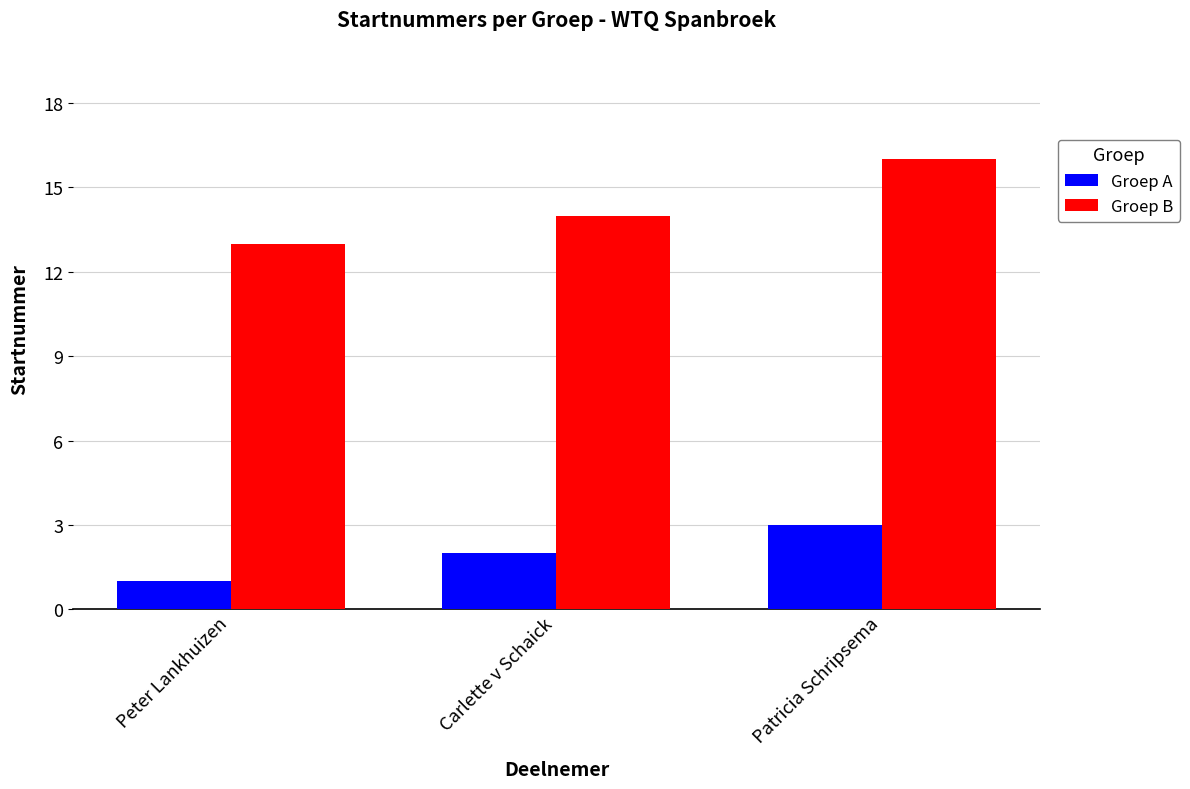

Rank the series by their maximum value, from lowest to highest.

Groep A, Groep B